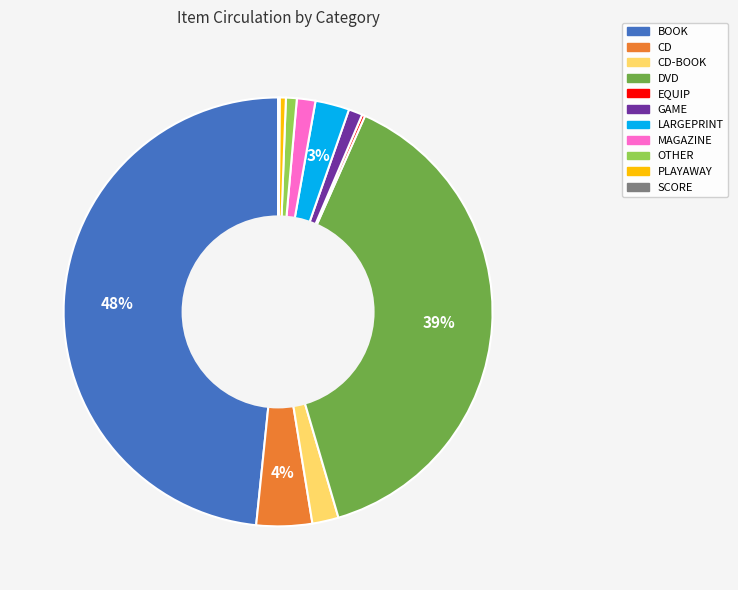

What is the largest slice in the pie chart?

BOOK